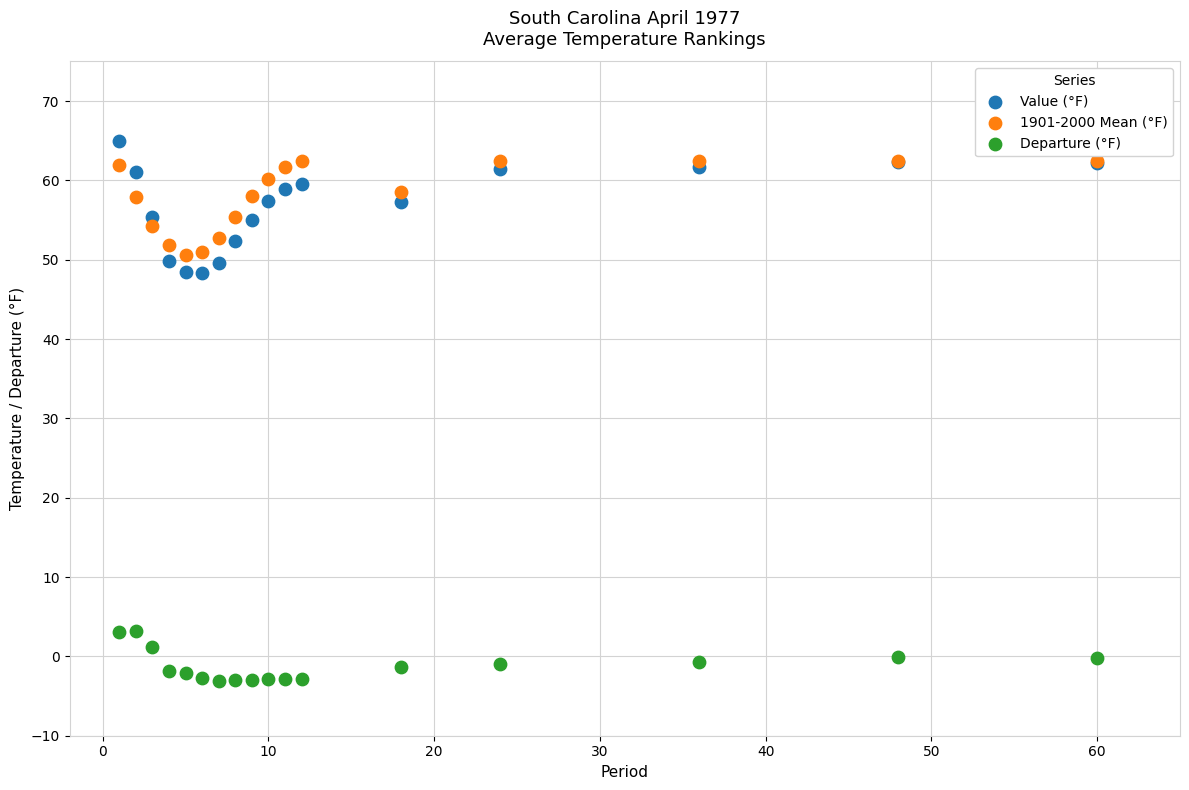

Which series contains the lowest Y value?

Departure (°F)